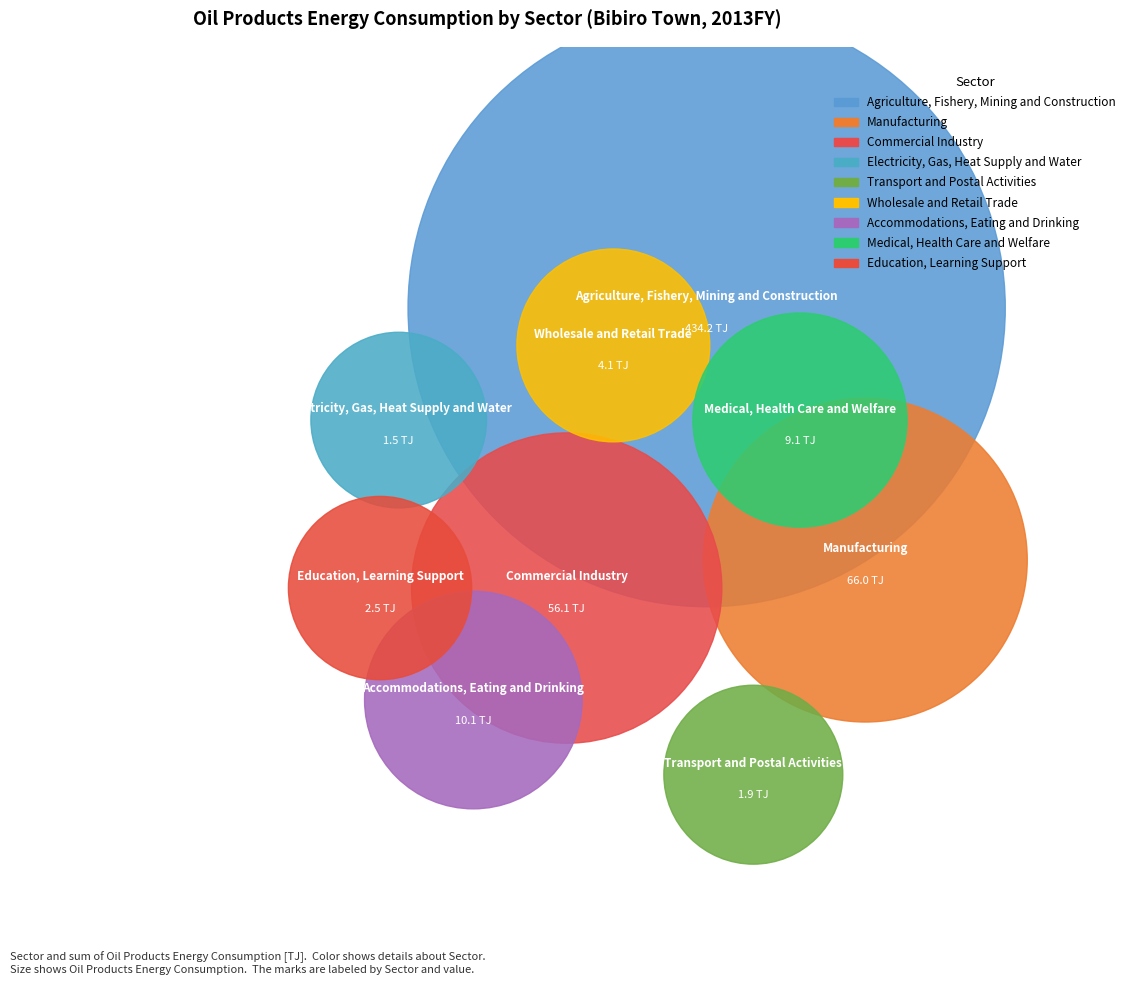

To the nearest percent, what percentage of the pie is Wholesale and Retail Trade?

1%